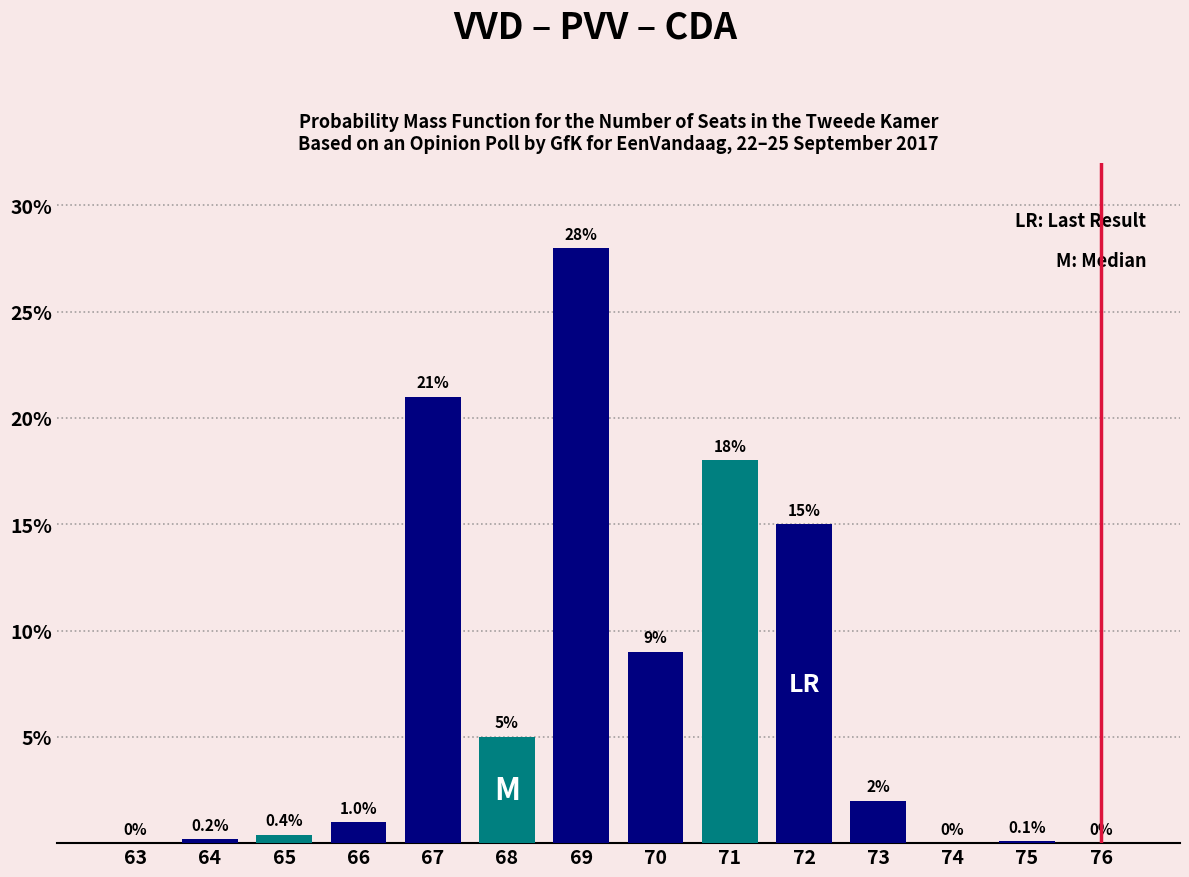

Reading right to left, extract all data points from this chart.

76=0.0	75=0.1	74=0.0	73=2.0	72=15.0	71=18.0	70=9.0	69=28.0	68=5.0	67=21.0	66=1.0	65=0.4	64=0.2	63=0.0